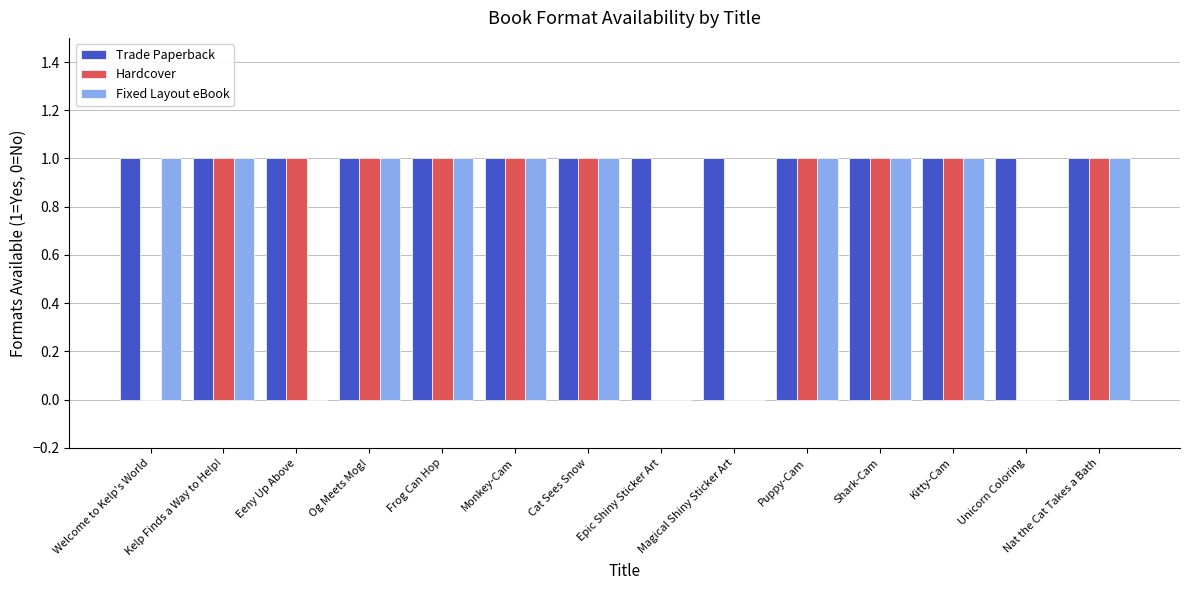

The Hardcover series shows 0 at Magical Shiny Sticker Art. True or false?

True